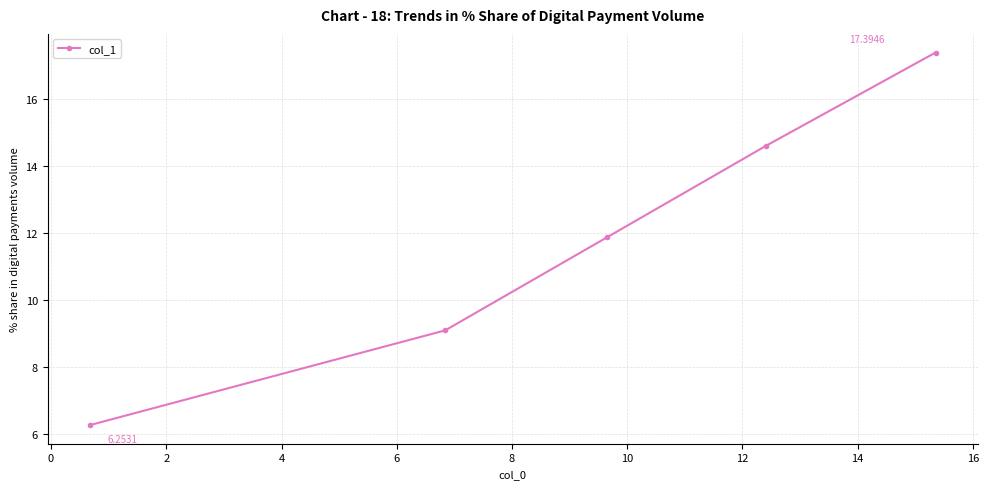

What is the sum of all values?

59.2